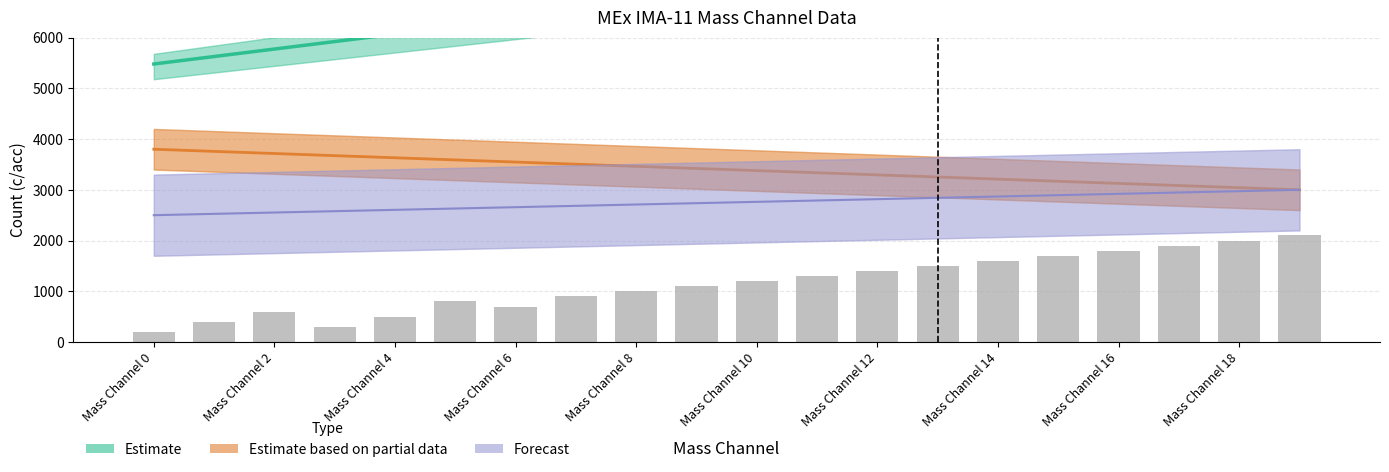

Rank the series at Mass Channel 10 from lowest to highest value.

Forecast, Estimate based on partial data, Estimate